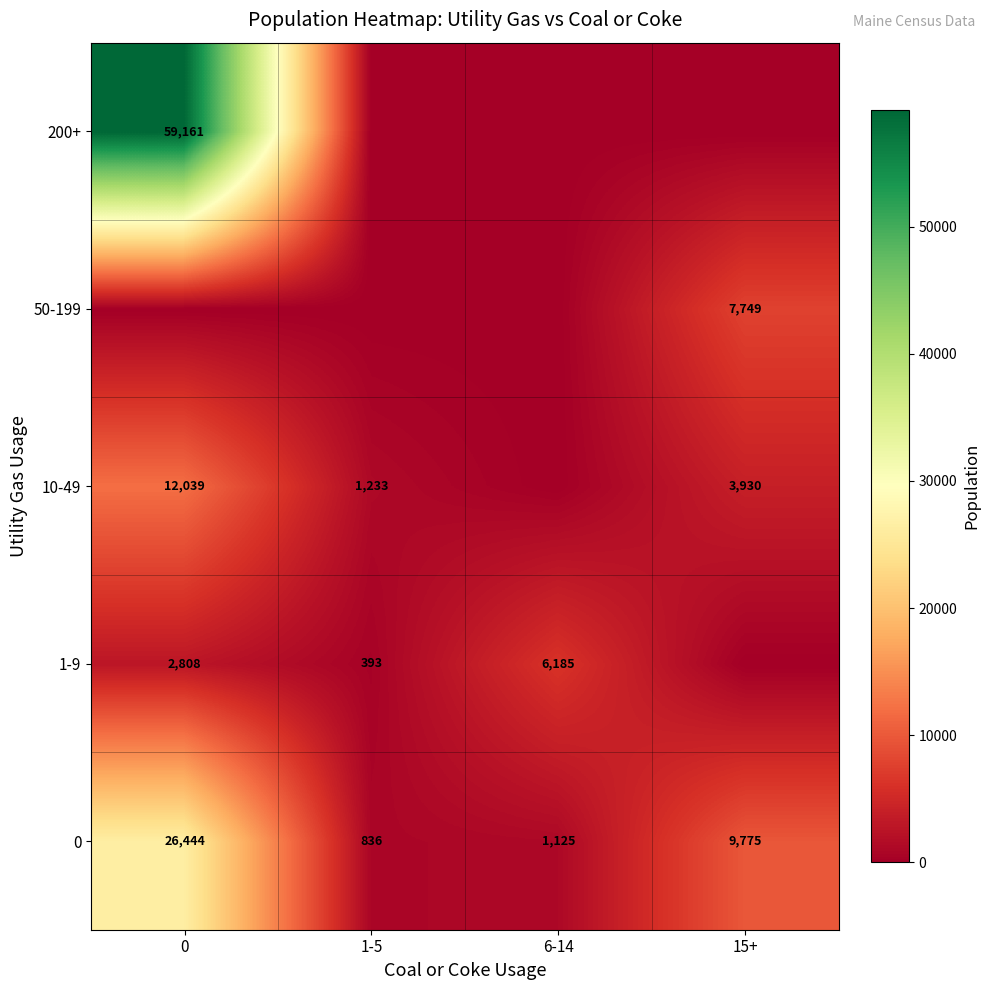

What is the total value across all series at 15+?

21454